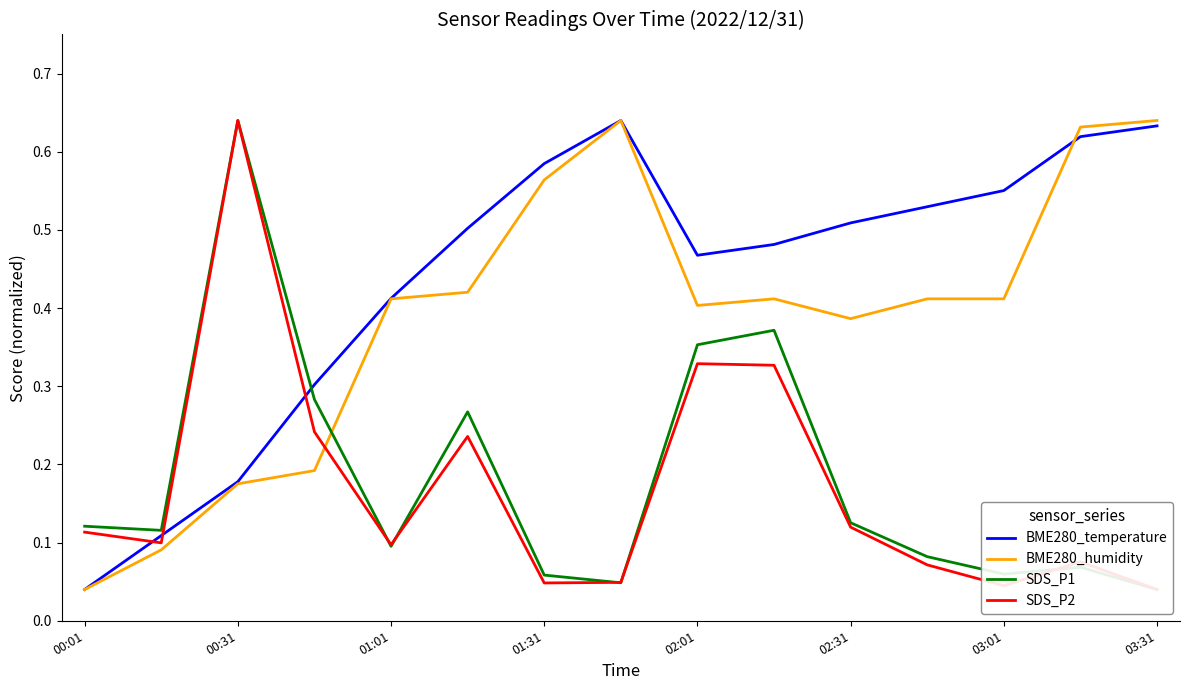

How many lines are shown in the chart?

4